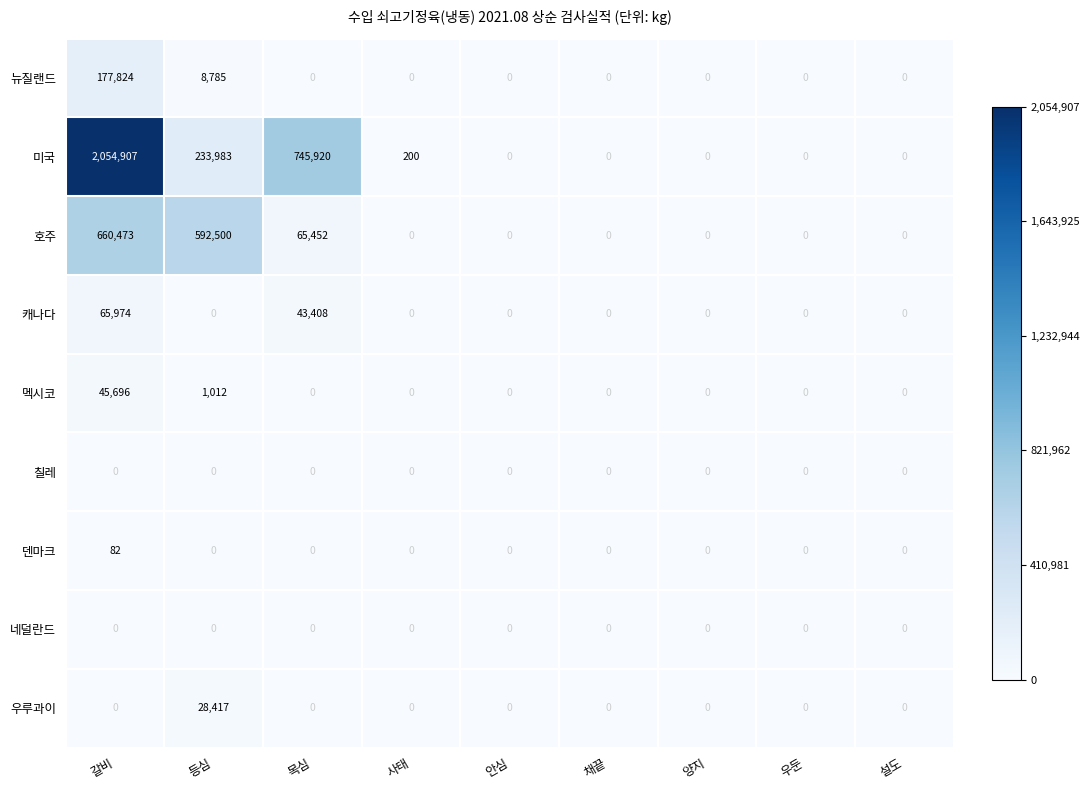

Which category has the highest value in the 호주 series?

갈비